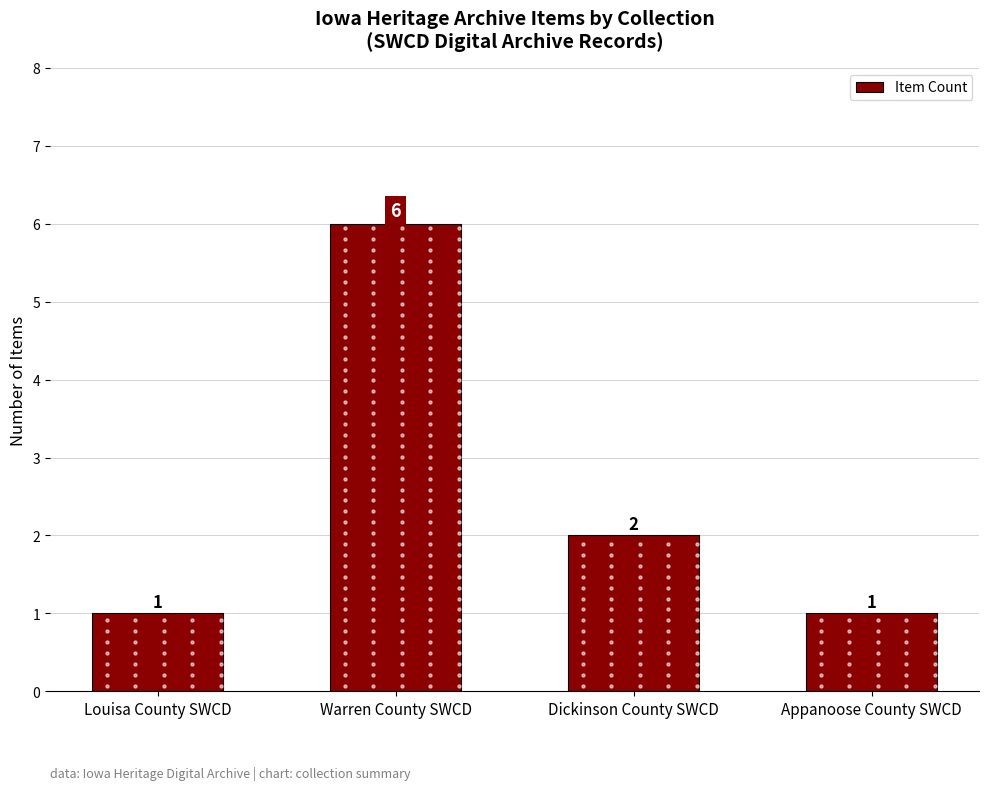

At which label does the data first exceed 2?

Warren County SWCD